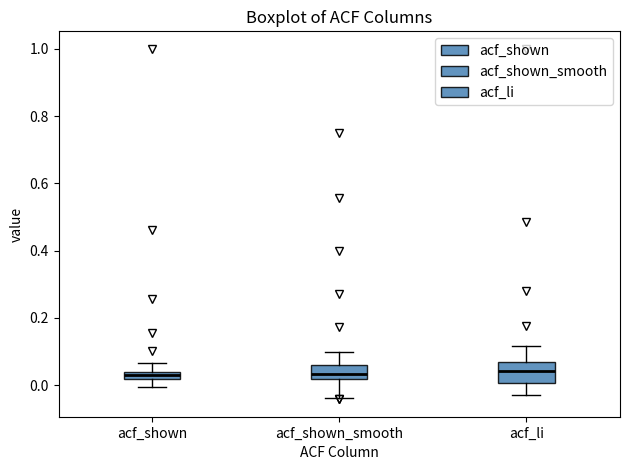

Which box is the tallest, from its lower edge to its upper edge?

acf_li